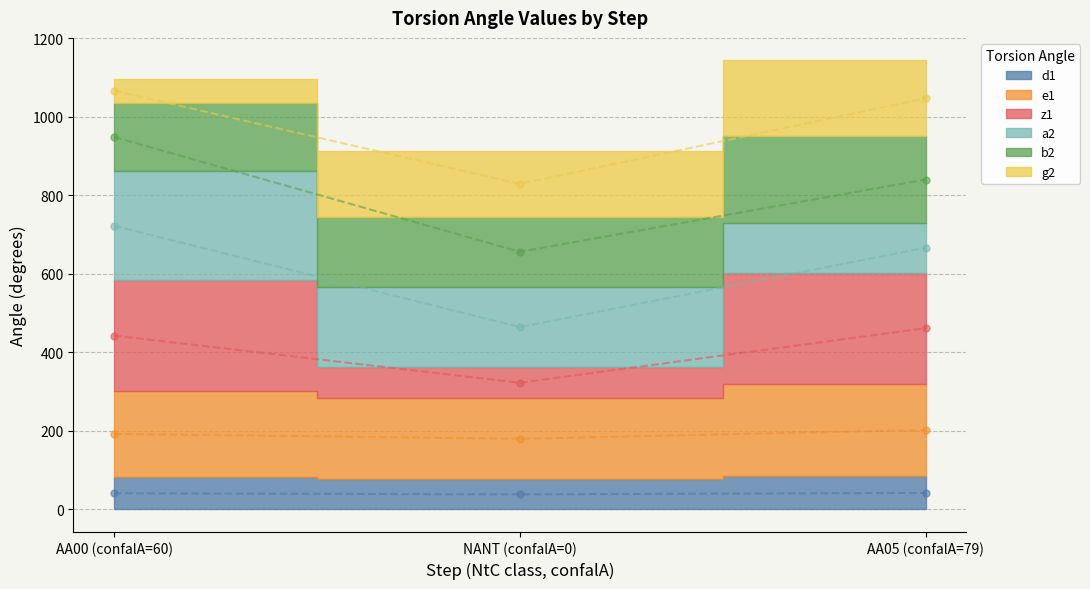

How many data points in d1 are less than 41?

1